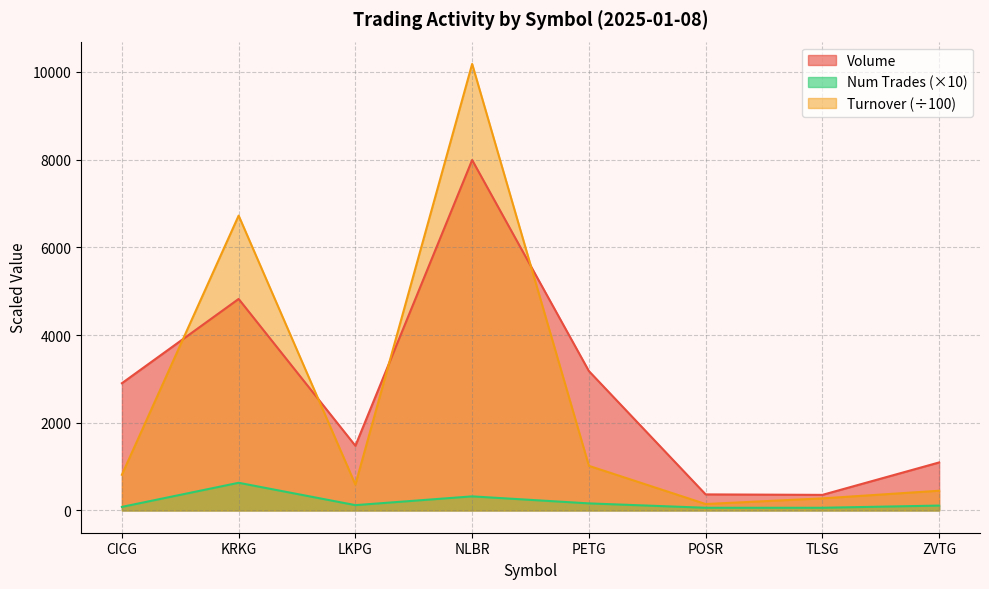

How many data points does each series have?

8